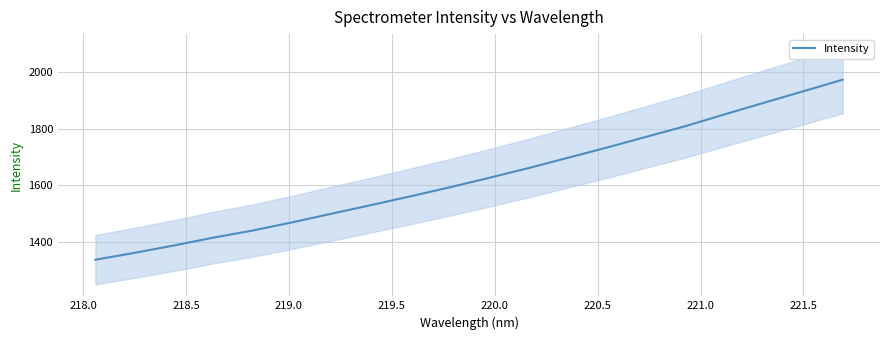

What is the maximum value for Intensity?

1972.2